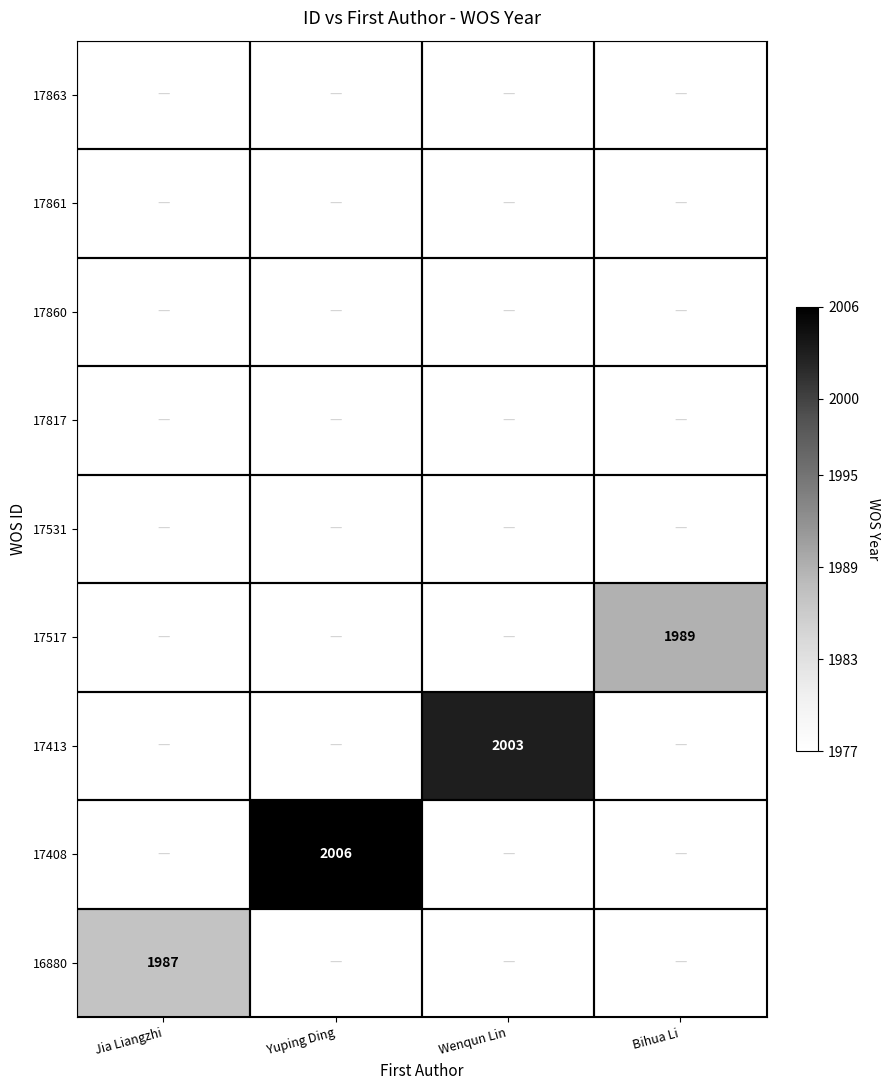

The value of 17408 at Yuping Ding is 2006. True or false?

True